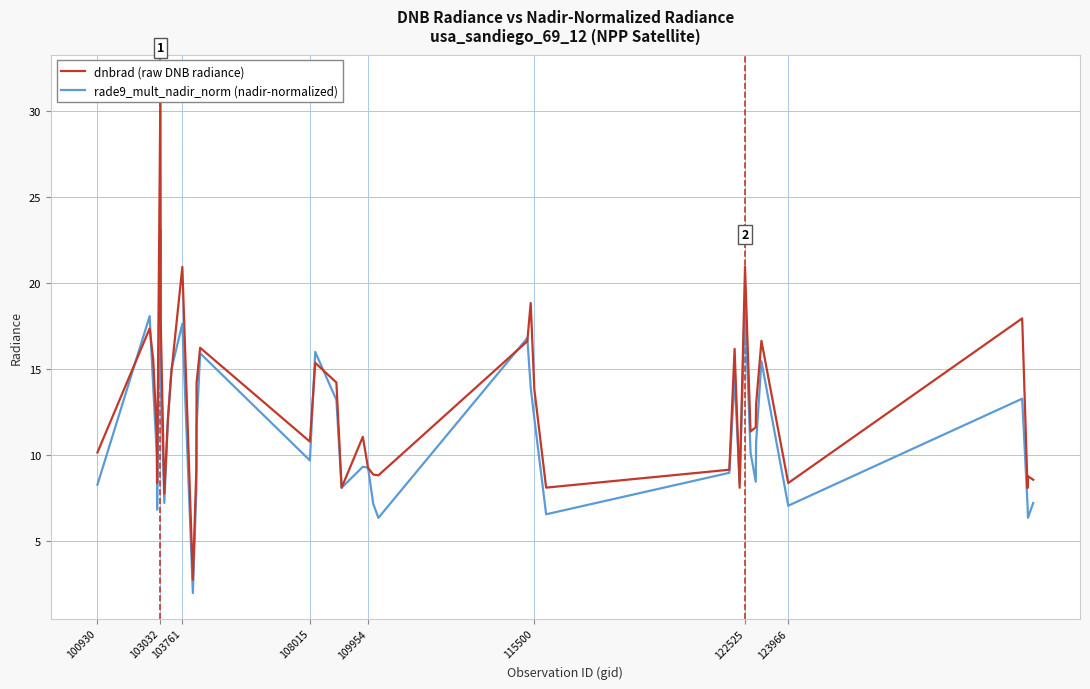

Reading left to right, transcribe all the data shown in this chart.

dnbrad (raw DNB radiance): 10.2	17.4	15.5	11.2	8.4	31.8	17.8	7.8	12.1	14.8	20.9	2.8	9.2	14.2	16.2	10.8	15.4	14.2	8.1	11.1	9.3	8.9	8.8	16.6	18.8	13.8	8.1	9.1	16.2	8.1	20.9	11.4	11.6	12.9	16.6	8.4	18.0	8.1	8.8	8.6
rade9_mult_nadir_norm (nadir-normalized): 8.3	18.1	13.9	10.0	6.8	23.1	14.8	7.2	12.1	15.0	17.6	2.0	8.0	11.6	15.9	9.7	16.0	13.2	8.1	9.3	9.3	7.2	6.3	16.8	13.9	12.1	6.6	9.0	14.5	8.4	18.7	10.1	8.4	10.7	15.5	7.1	13.3	7.1	6.4	7.2